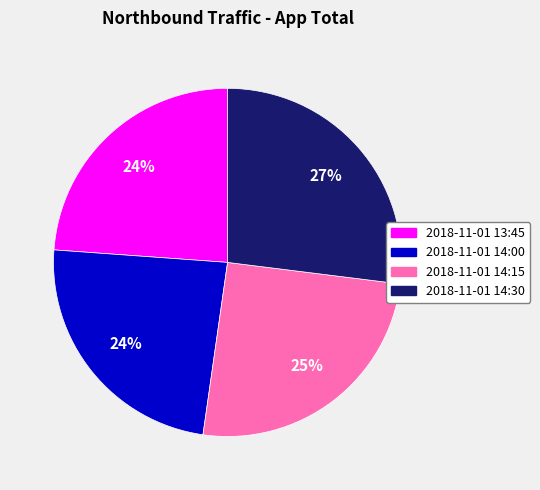

Does 2018-11-01 13:45 represent more than half of the total?

No